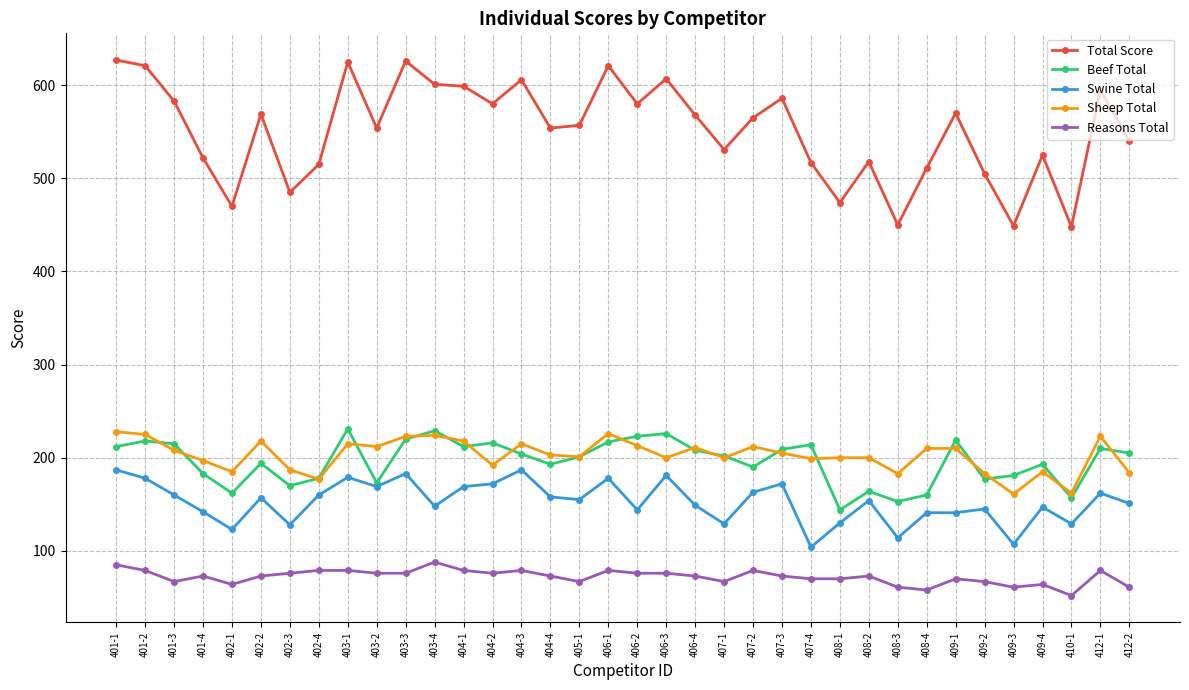

Which series changed the most between 403-1 and 407-4?

Total Score